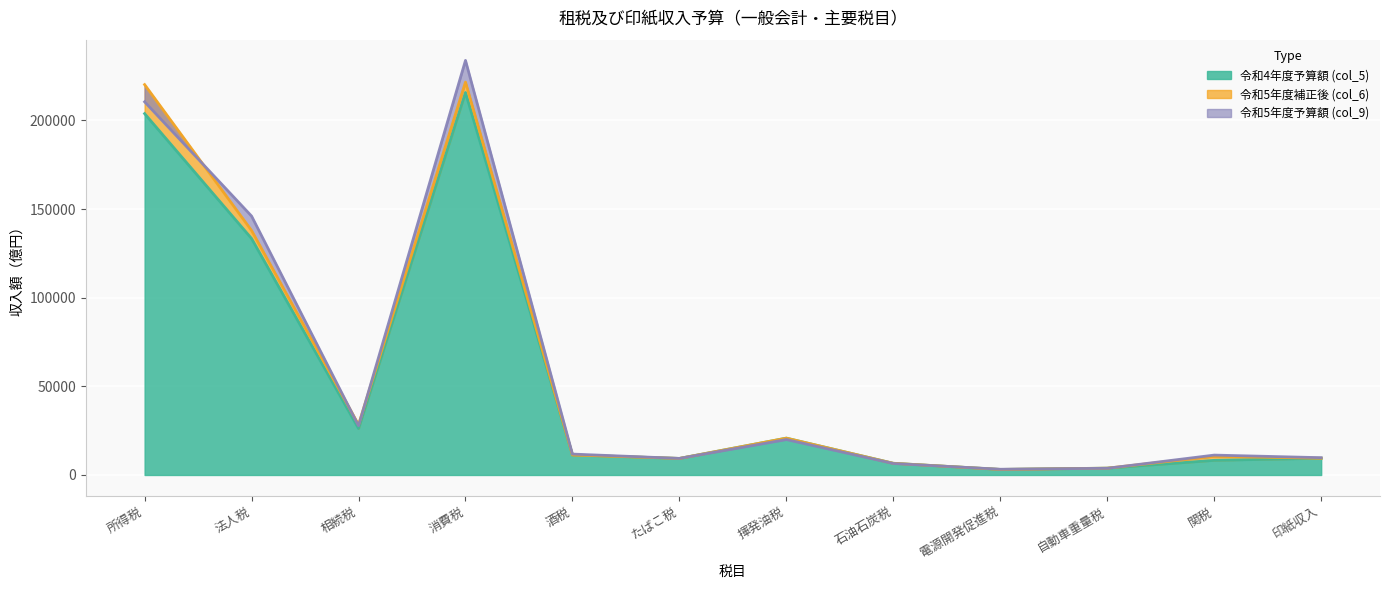

At which label is 令和4年度予算額 (col_5) closest to 109430?

法人税